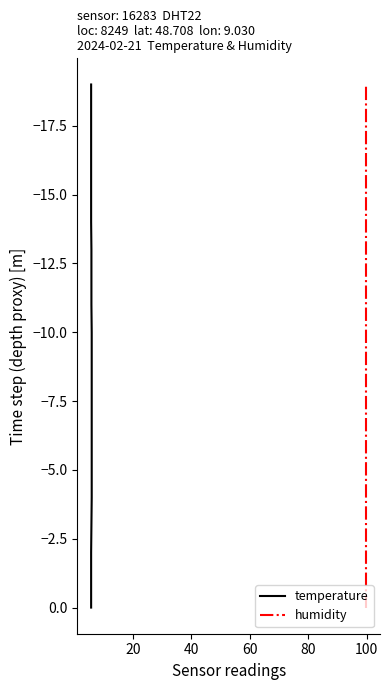

Does the chart have visible grid lines?

No